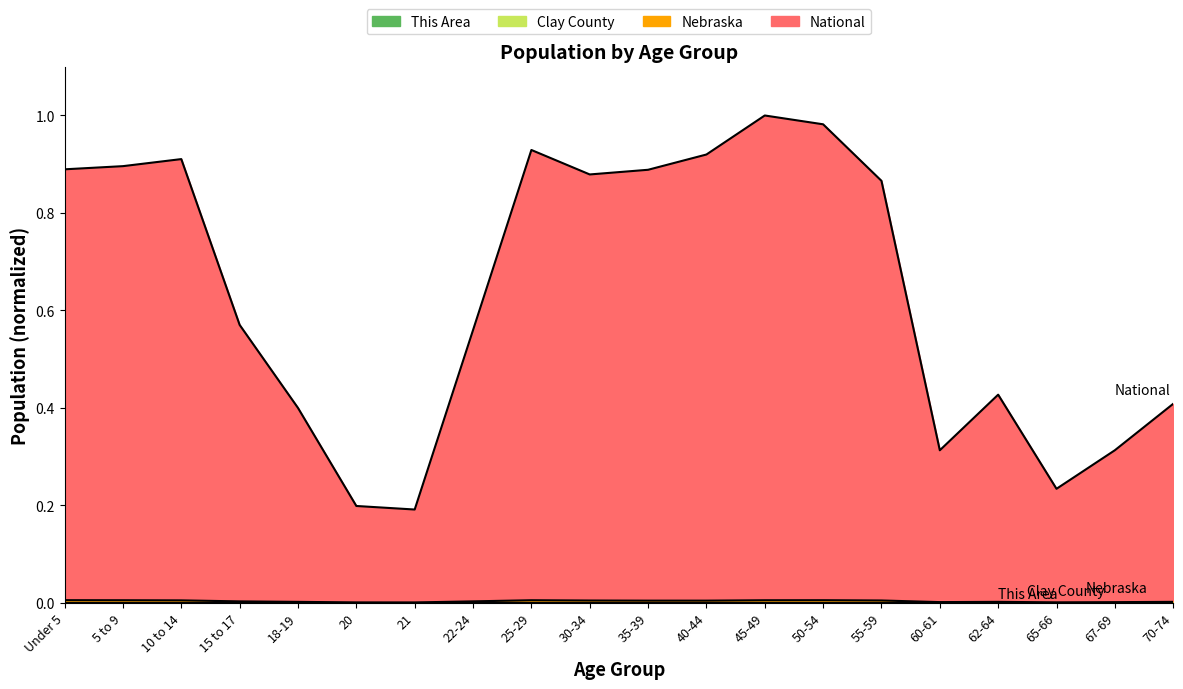

How many series are shown in this chart?

4